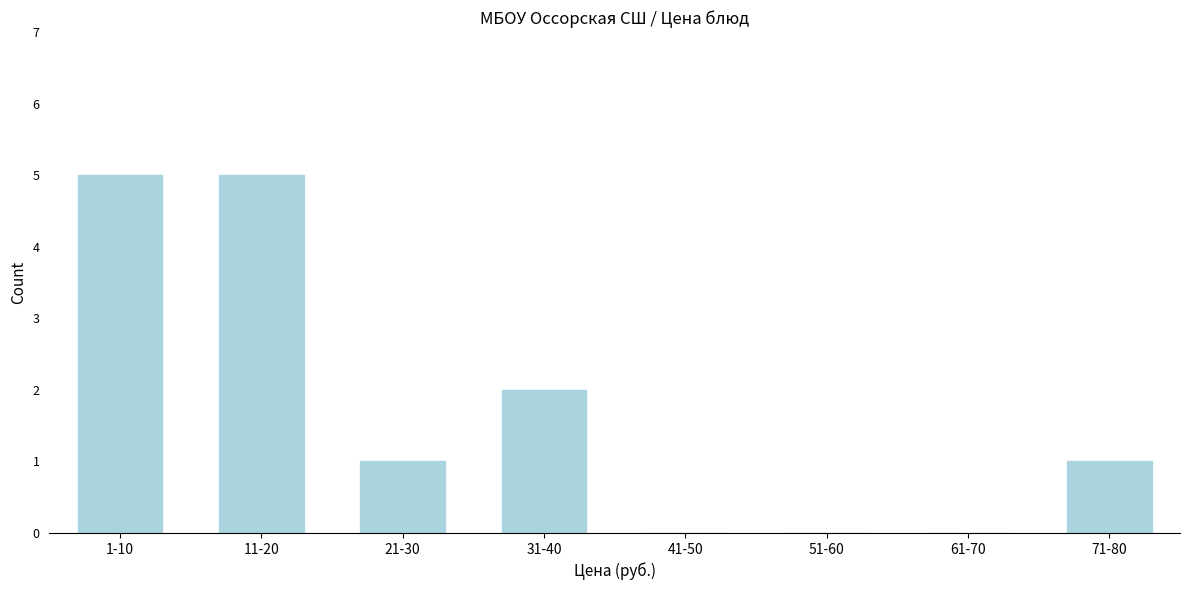

Reading right to left, list all the values displayed in this chart.

71-80=1	61-70=0	51-60=0	41-50=0	31-40=2	21-30=1	11-20=5	1-10=5